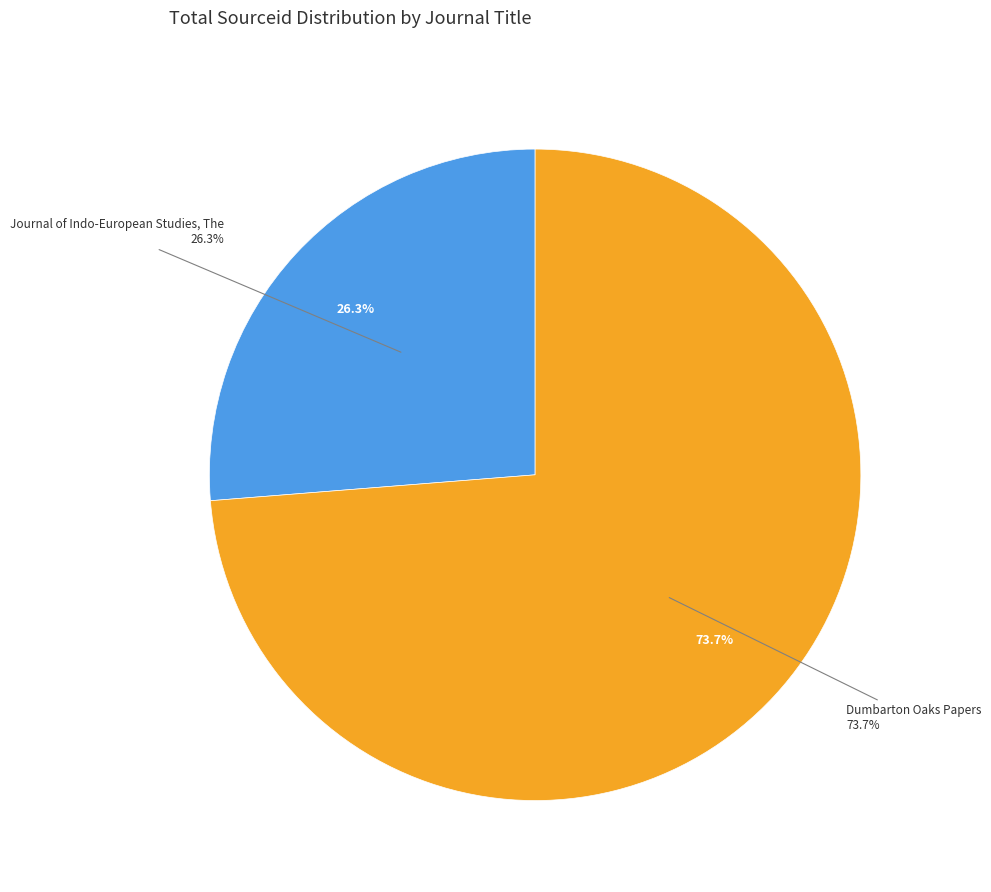

To the nearest percent, what is the difference between the largest and smallest slice percentages?

47%